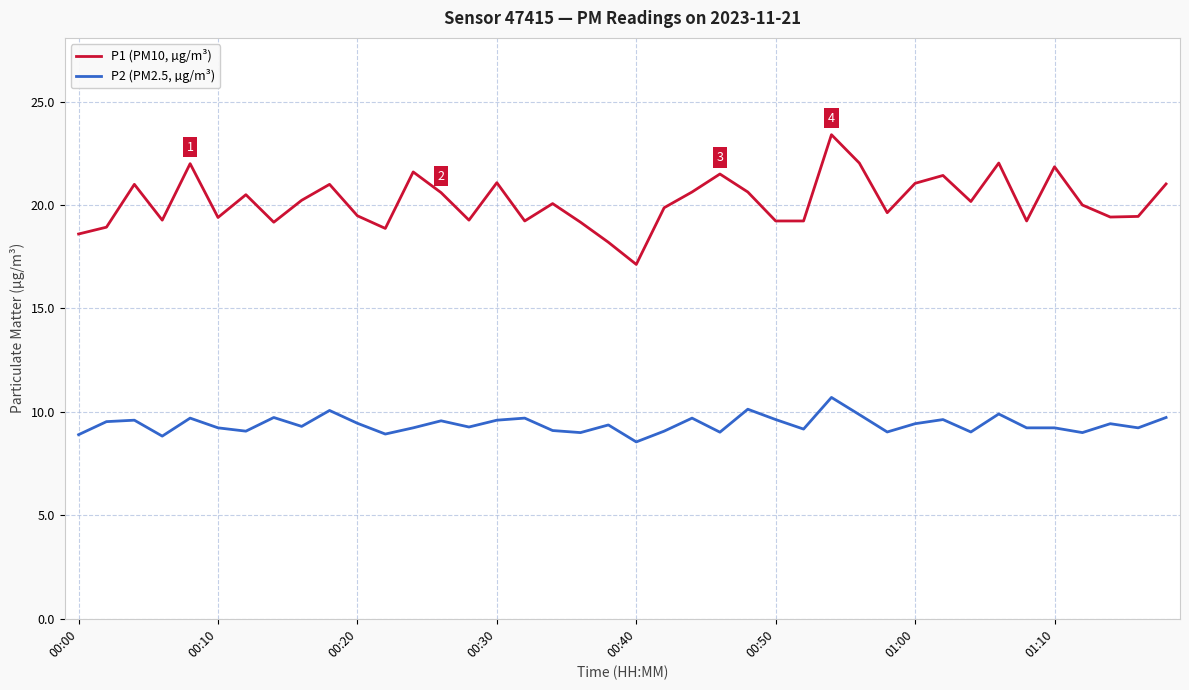

Rank the series by their average value, from highest to lowest.

P1 (PM10, µg/m³), P2 (PM2.5, µg/m³)